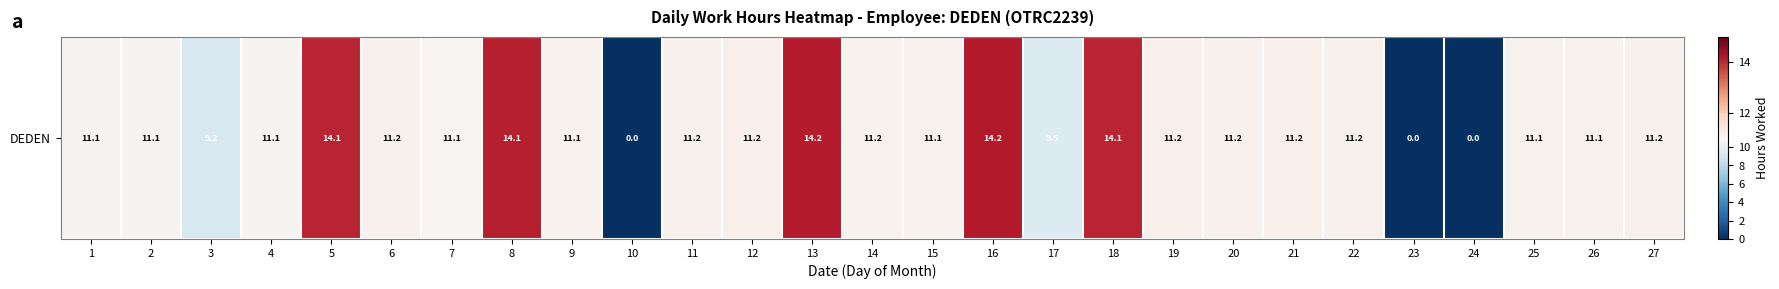

Rank the categories by value from lowest to highest.

10, 23, 24, 3, 17, 7, 1, 2, 4, 15, 9, 25, 26, 14, 20, 22, 6, 27, 11, 12, 19, 21, 18, 5, 8, 13, 16